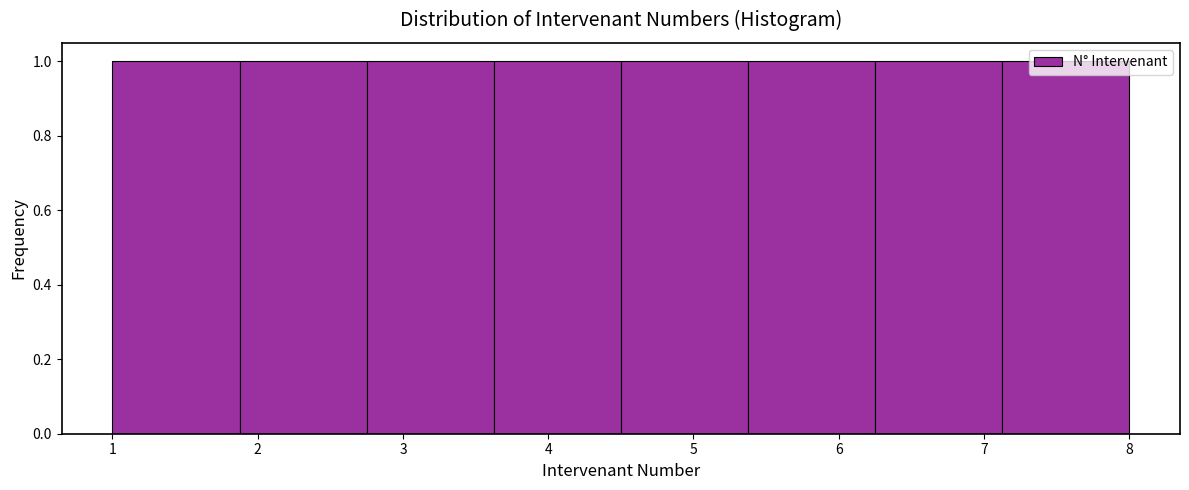

What is the height of the bar covering 3.6 to 4.5 on the x-axis? Neither the bar edges nor the heights are printed on the chart, so give them approximately, as read against the axes.

1